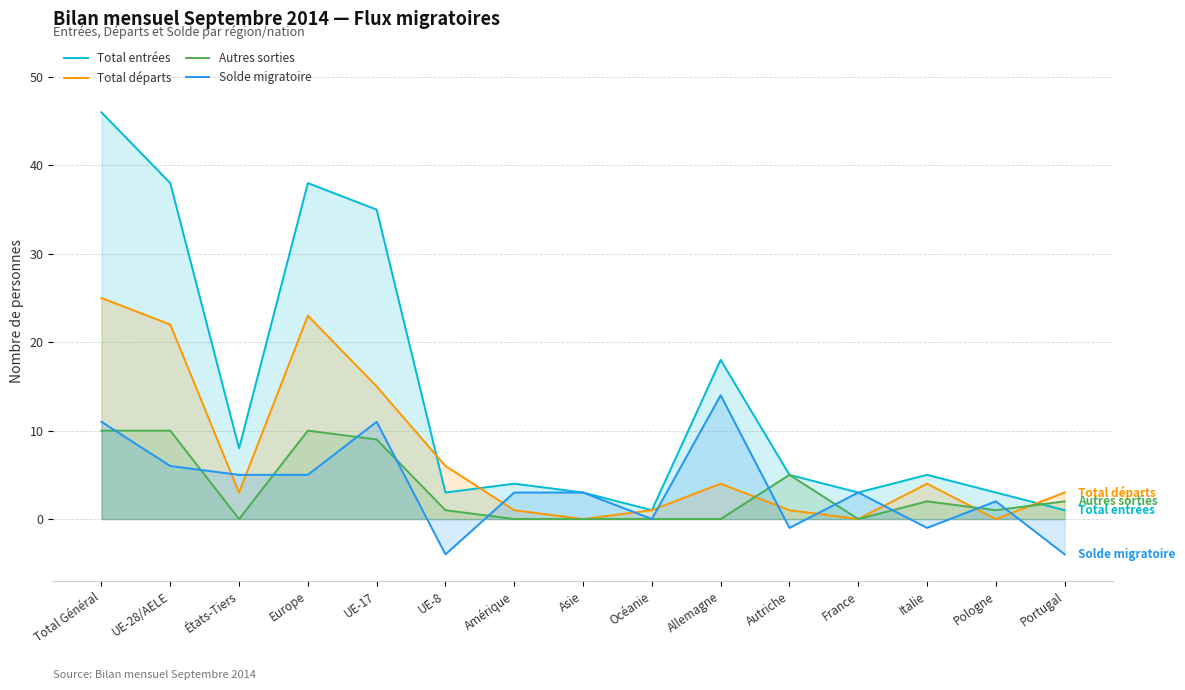

At how many categories does at least one series exceed 15?

5